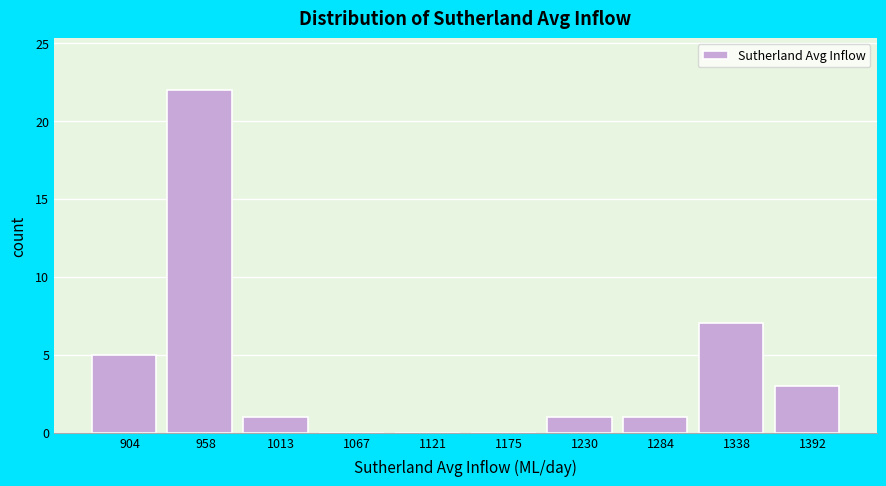

Reading left to right, extract all data points from this chart.

904=5	958=22	1013=1	1067=0	1121=0	1175=0	1230=1	1284=1	1338=7	1392=3